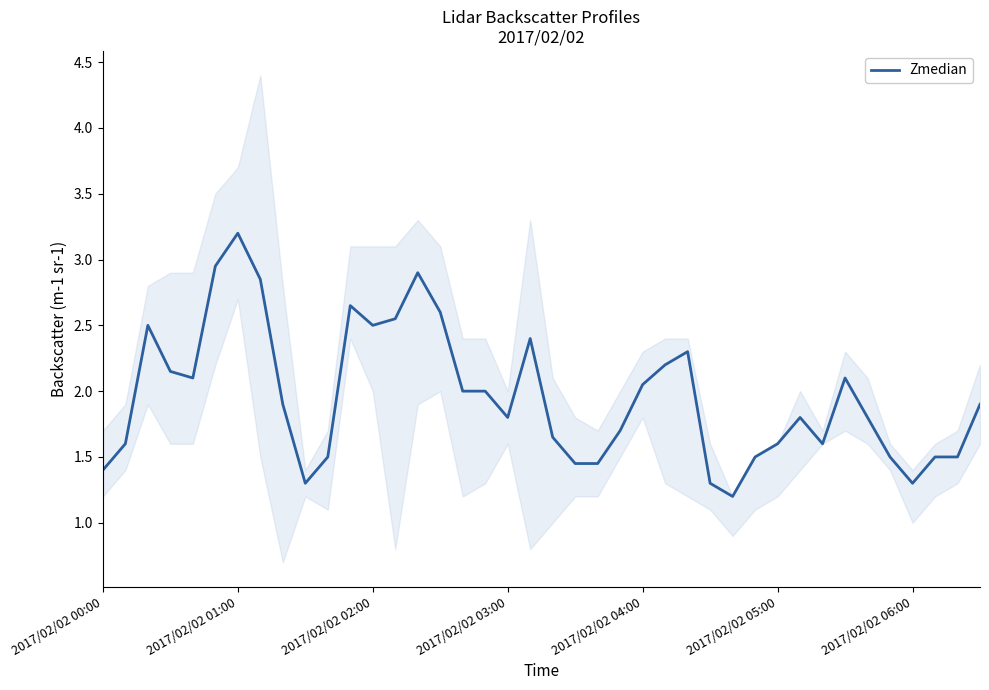

At which label does Zmedian reach its peak?

2017/02/02 01:00